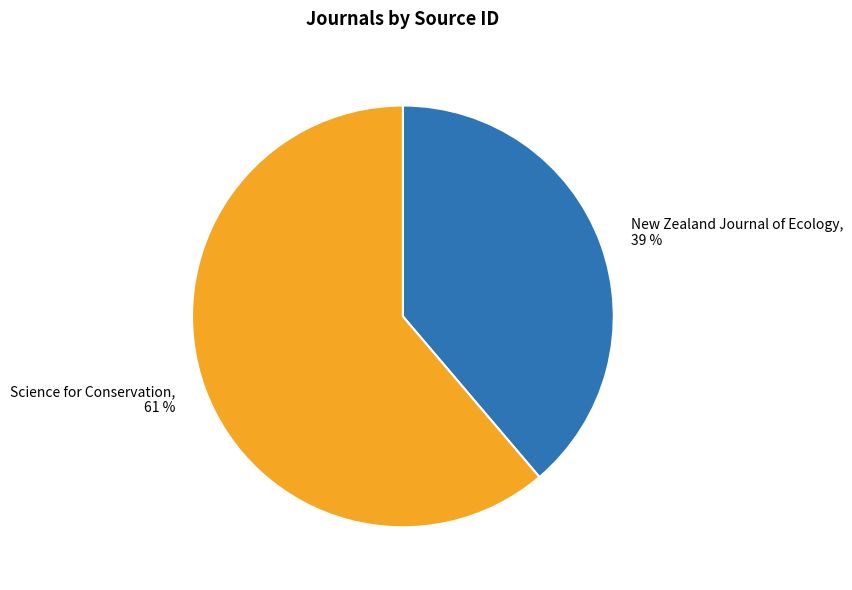

How many slices are in this pie chart?

2